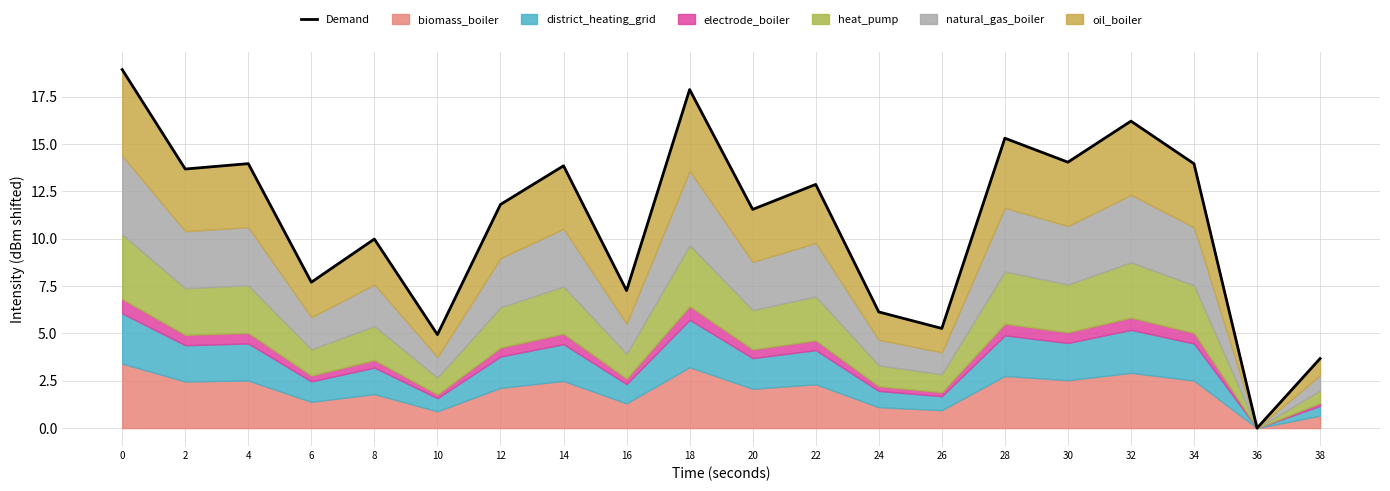

True or false: the data has more than 0 interior local peaks.

True